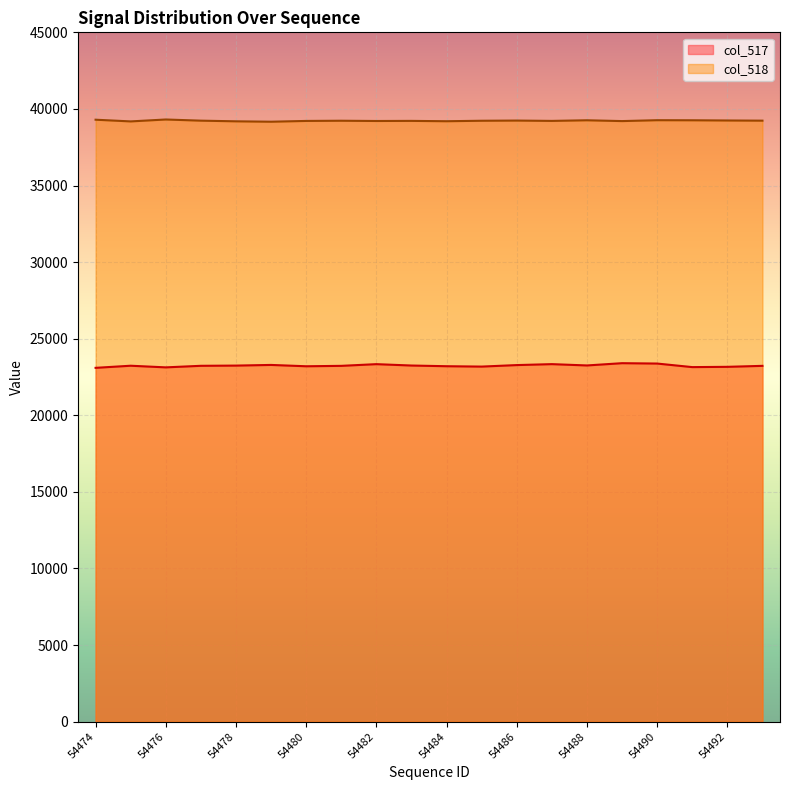

True or false: col_517 has more than 0 points higher than both neighbors.

True